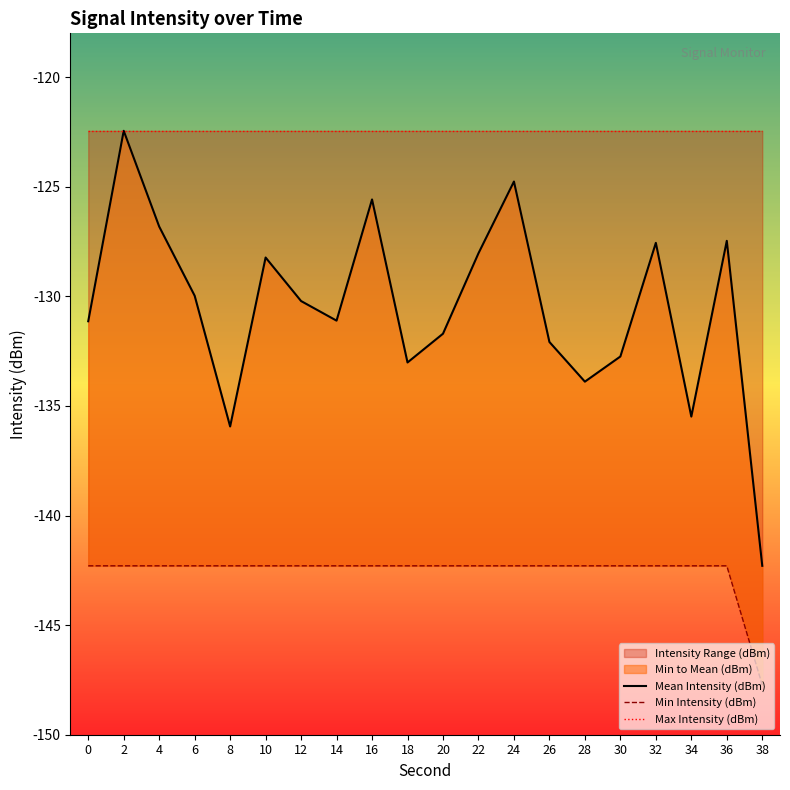

Read the Max Intensity (dBm) value at 2.

-122.4